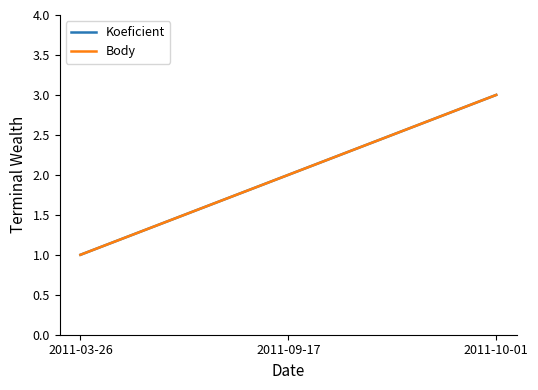

Reading right to left, extract all data points from this chart.

Koeficient: 2011-10-01=3	2011-09-17=2	2011-03-26=1
Body: 2011-10-01=3	2011-09-17=2	2011-03-26=1